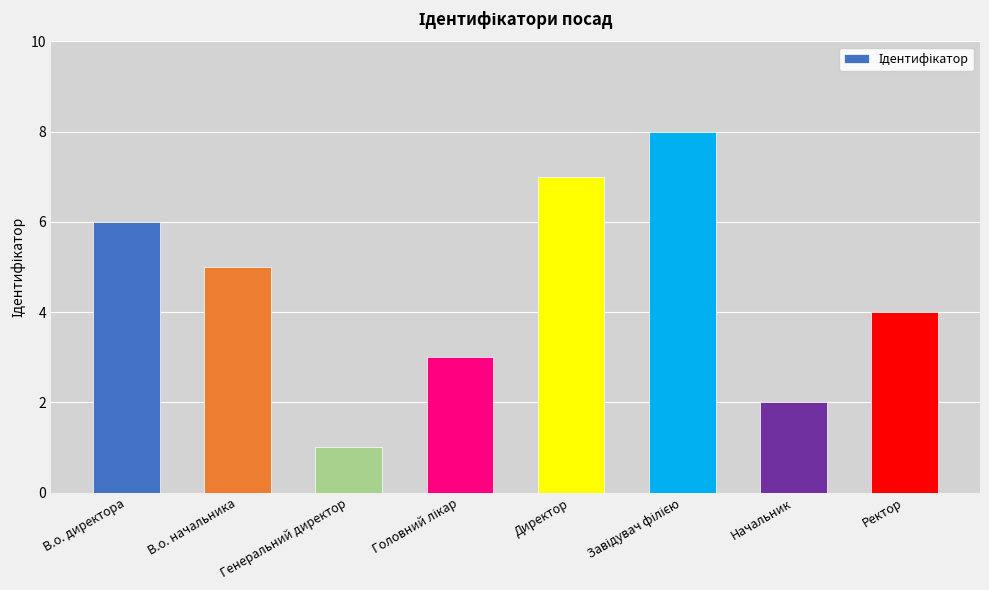

What position from the right is Директор?

4